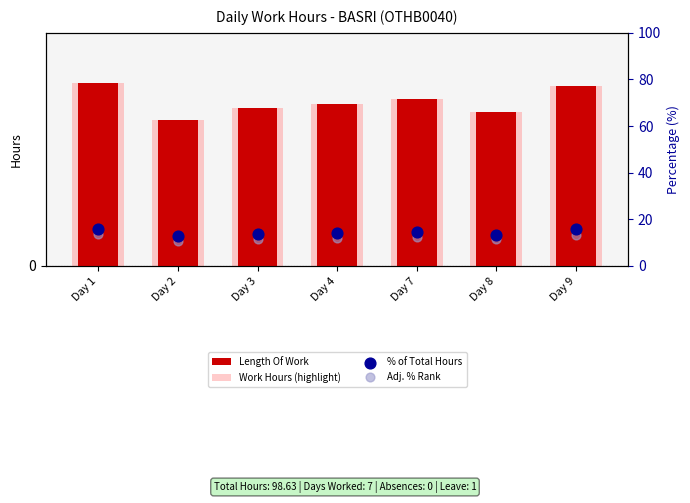

What is the total value across all series at Day 9?

59.8